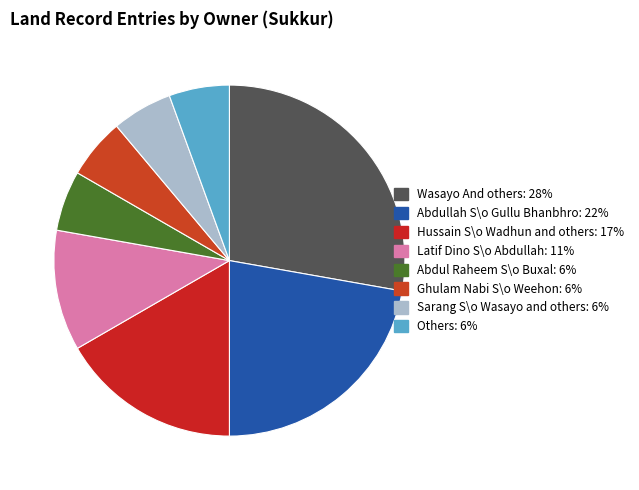

The Abdullah S\o Gullu Bhanbhro slice represents 22% of the pie. True or false?

True